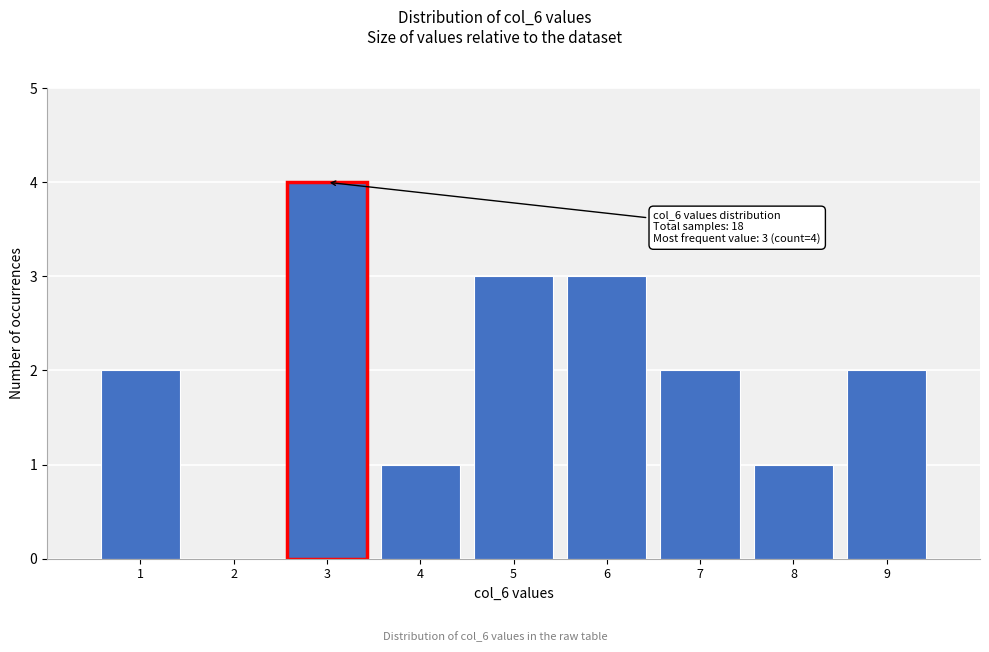

Over which range of the x-axis is the bar tallest?

2.5 to 3.5